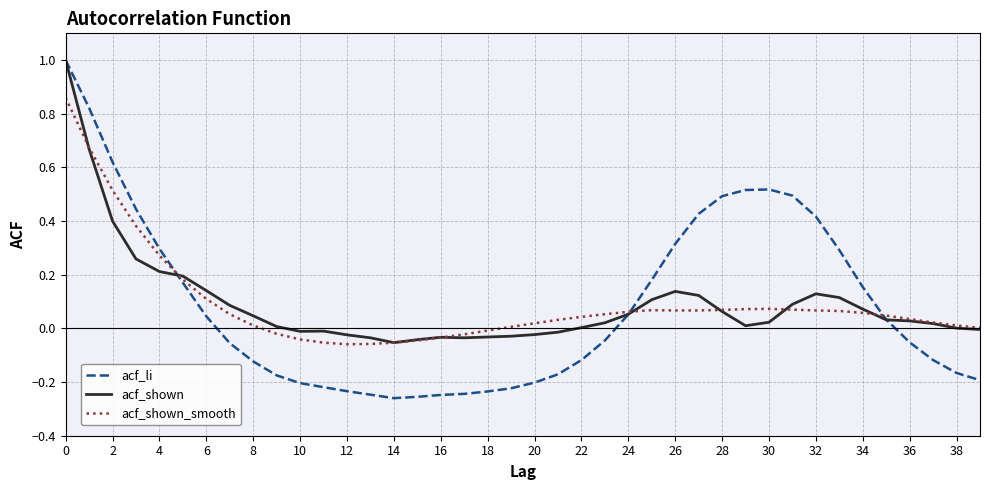

What is the greatest value displayed?

1.0